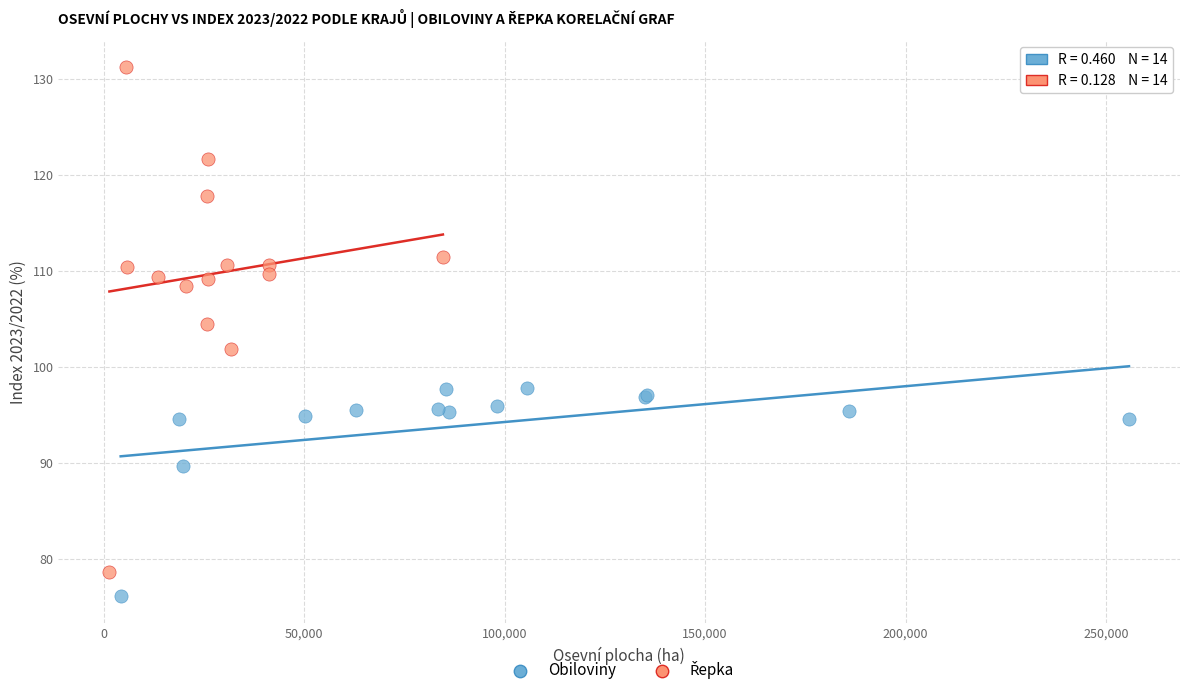

Which series reaches the minimum Y coordinate?

Obiloviny